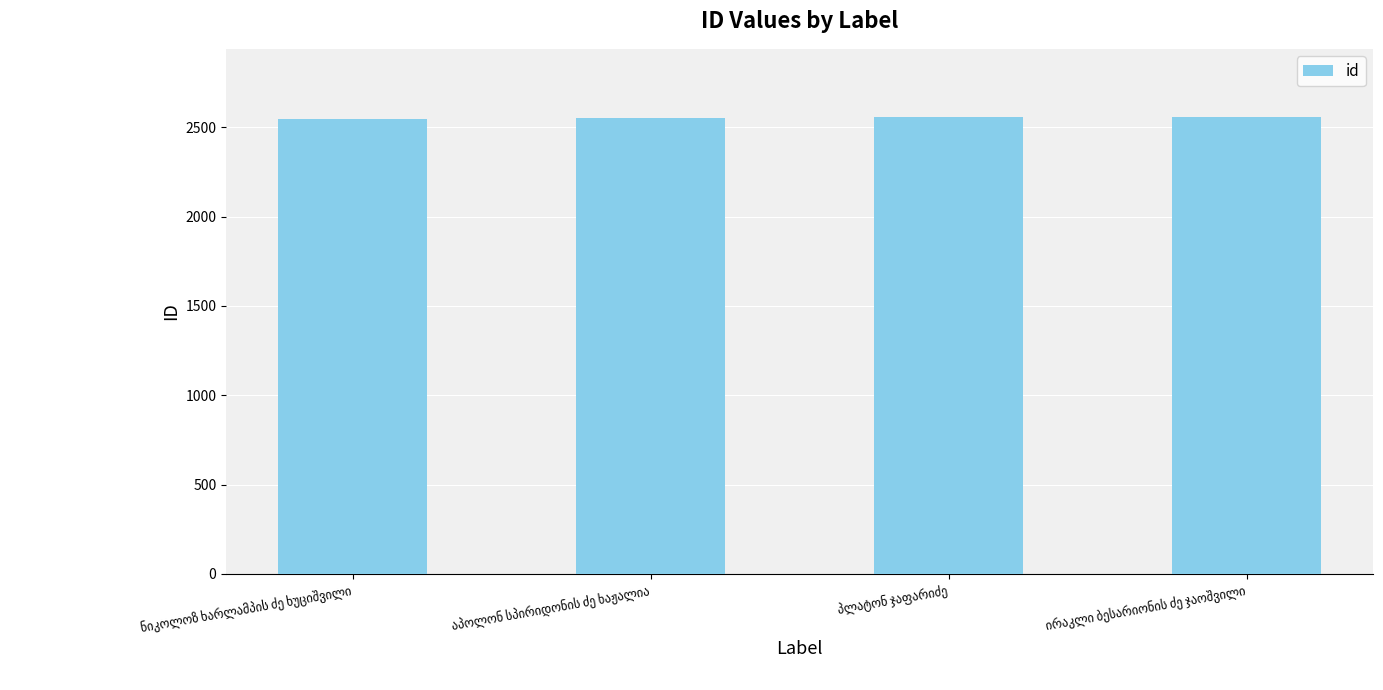

What is the greatest value displayed?

2556